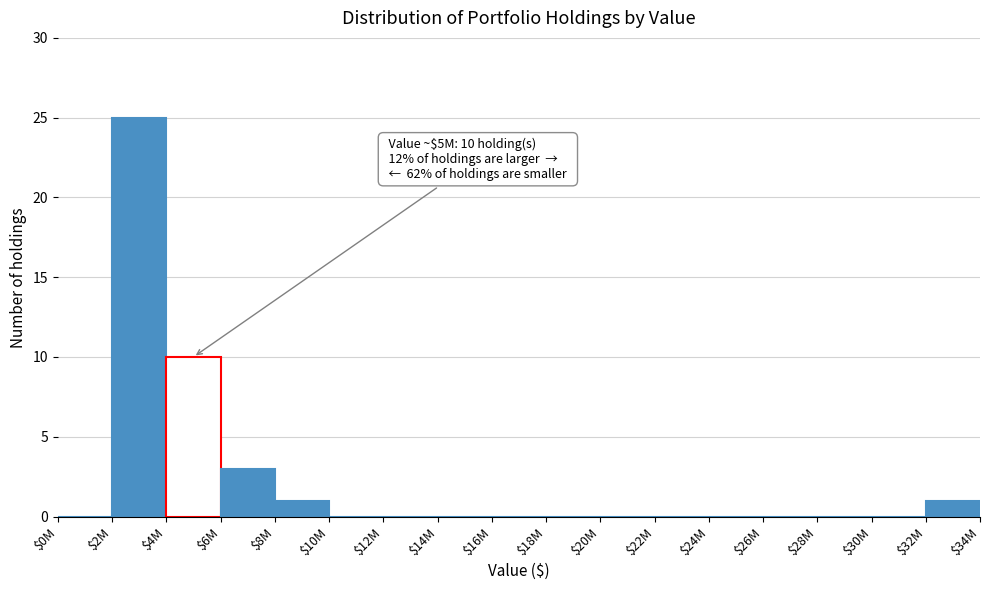

Where is the data nearest to the value 12?

$4M